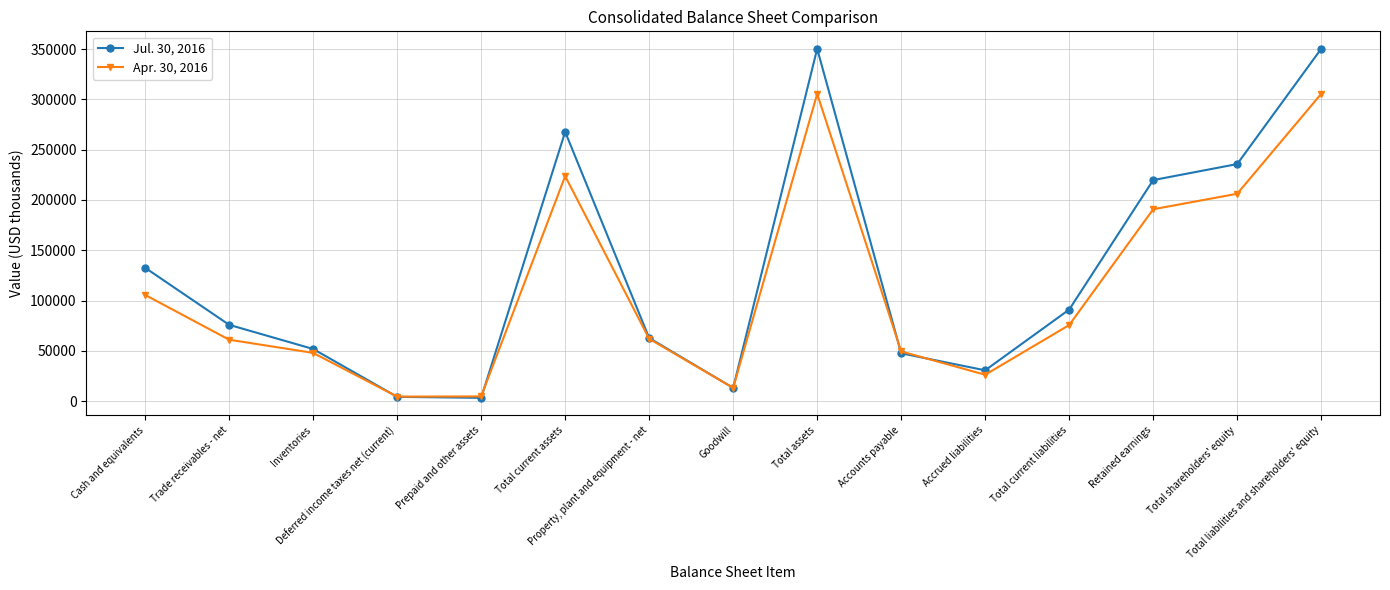

What is the spread (max minus min) of values at Accounts payable?

1865